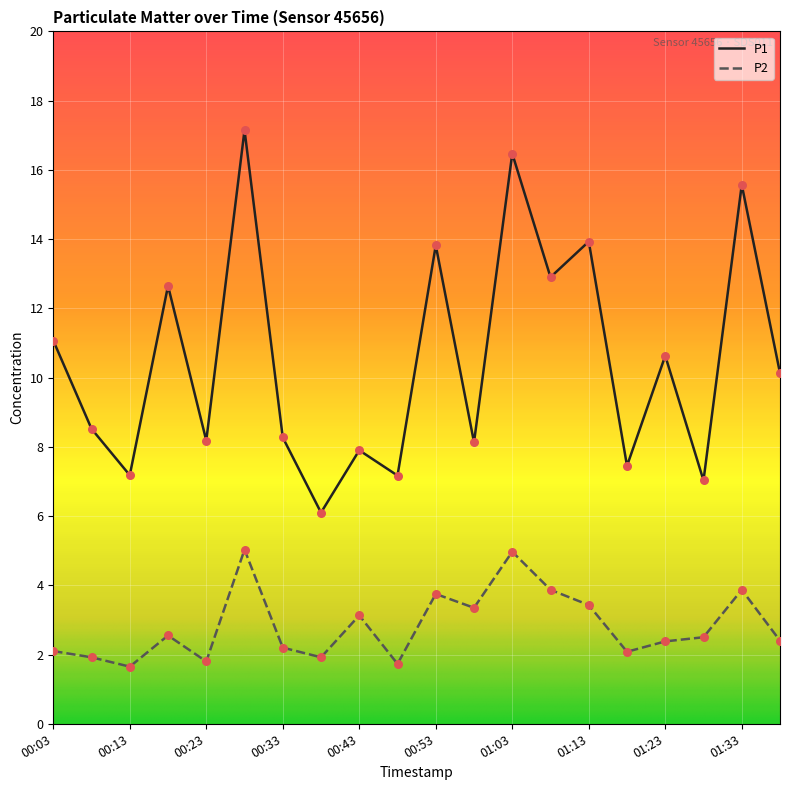

Rank the series by their maximum value, from lowest to highest.

P2, P1